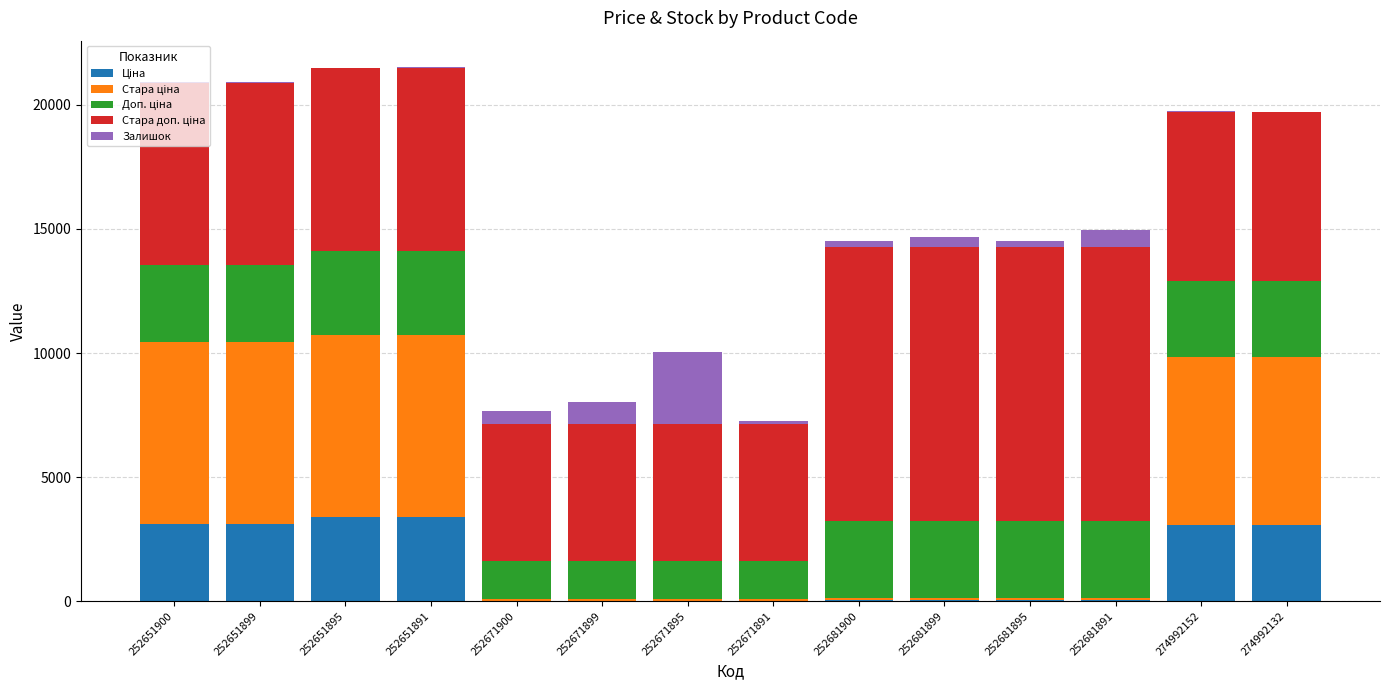

How many categories are shown in the chart?

14